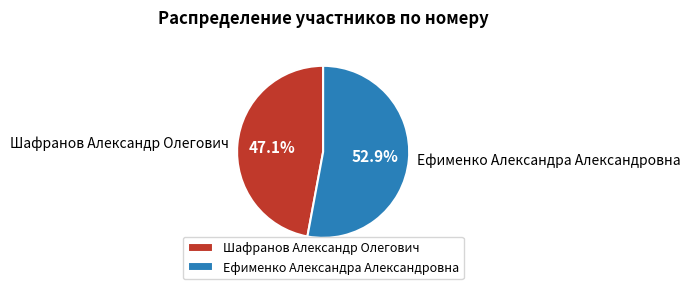

Do Ефименко Александра Александровна and Шафранов Александр Олегович together represent more than half of the pie?

Yes